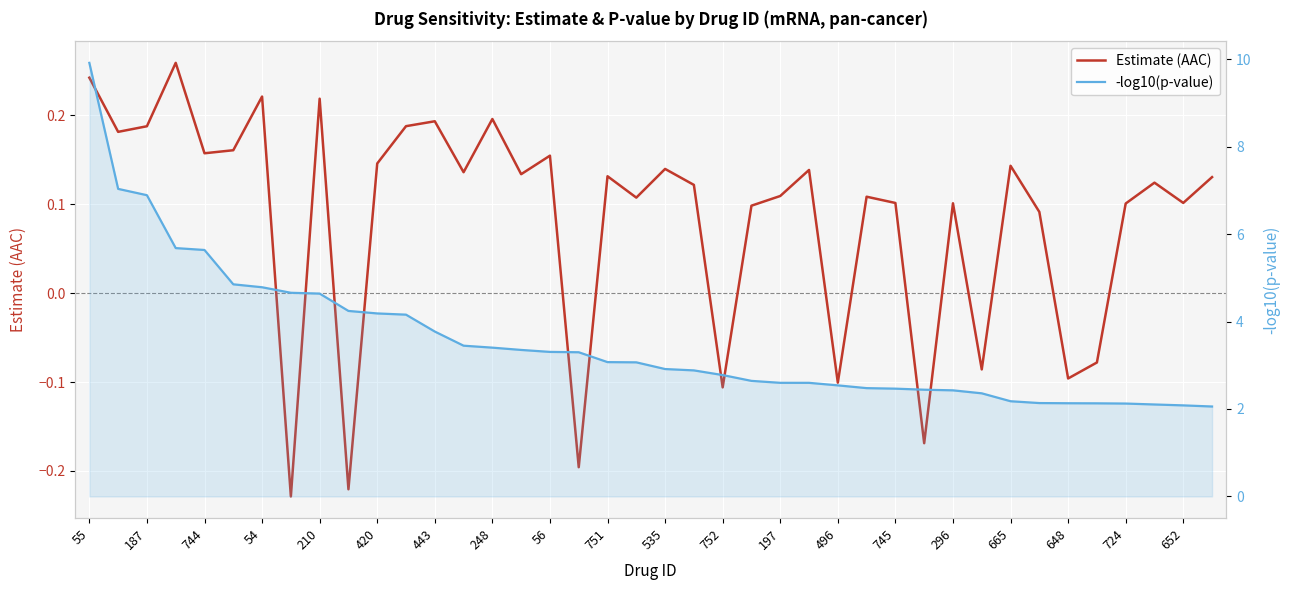

How many data points in Estimate (AAC) are above 0?

31